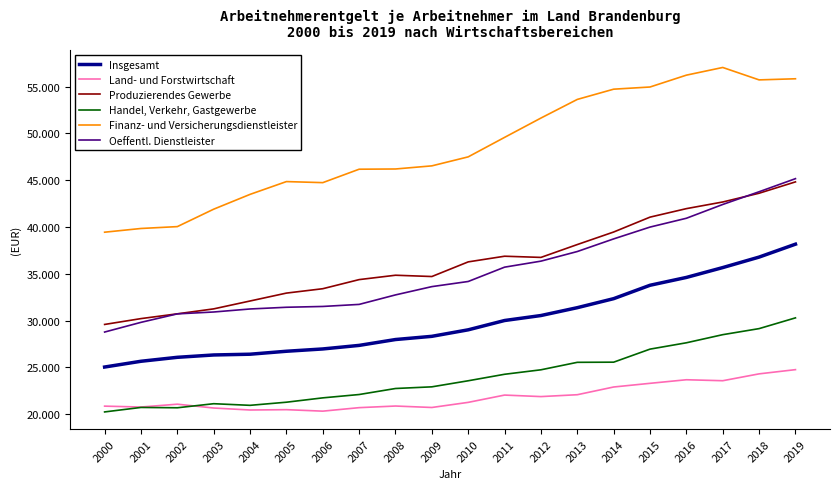

What are all the series names shown in the legend?

Insgesamt, Land- und Forstwirtschaft, Produzierendes Gewerbe, Handel, Verkehr, Gastgewerbe, Finanz- und Versicherungsdienstleister, Oeffentl. Dienstleister